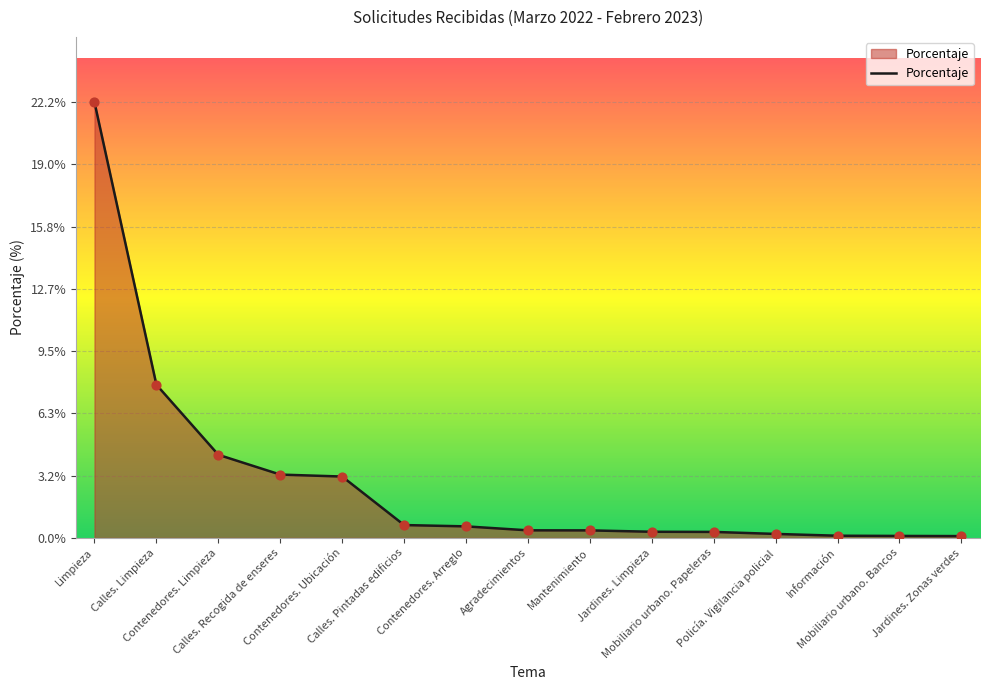

Between Jardines. Limpieza and Jardines. Zonas verdes, which is larger?

Jardines. Limpieza